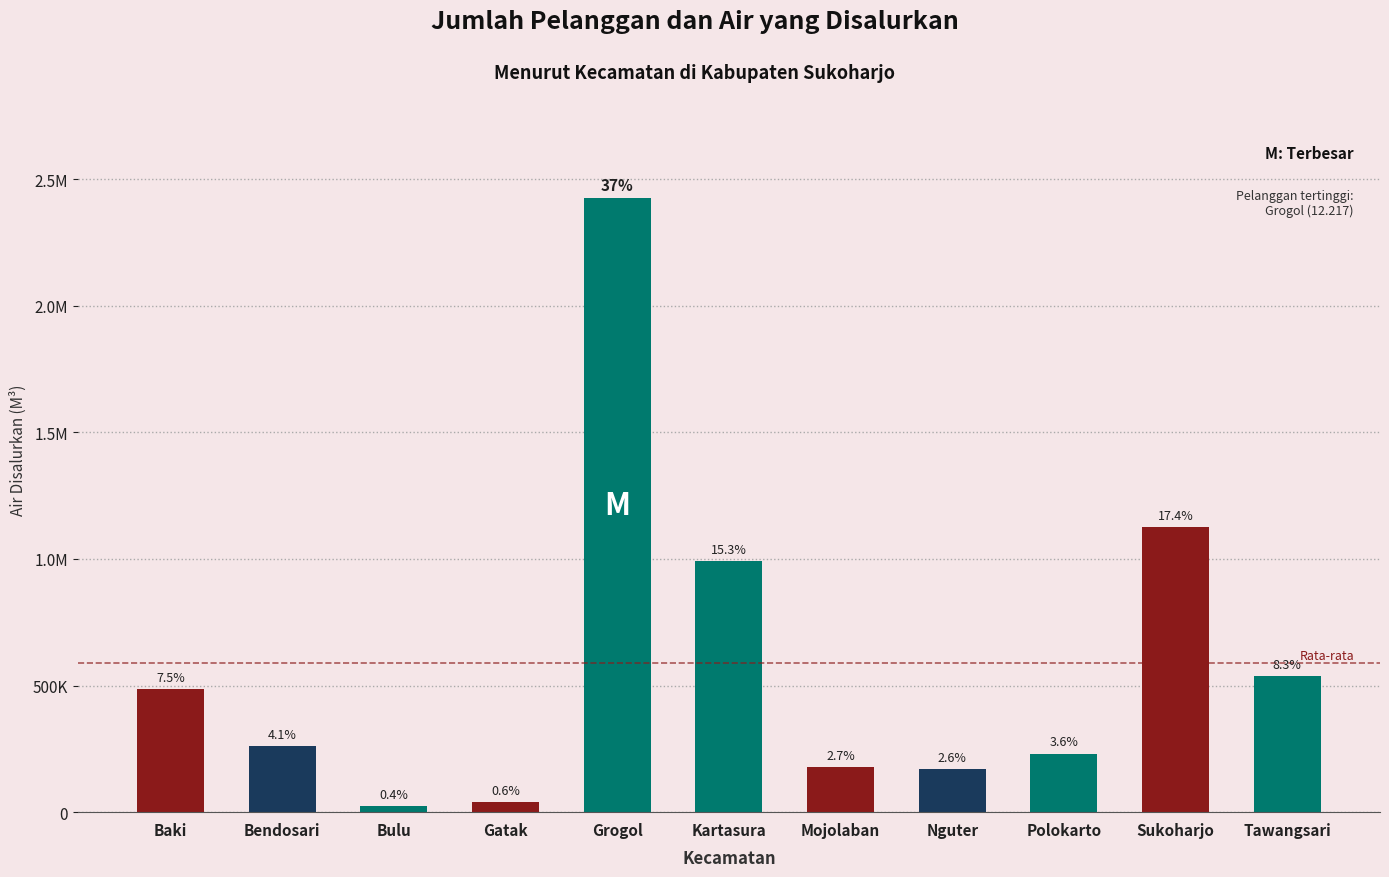

Does the chart contain any negative values?

No